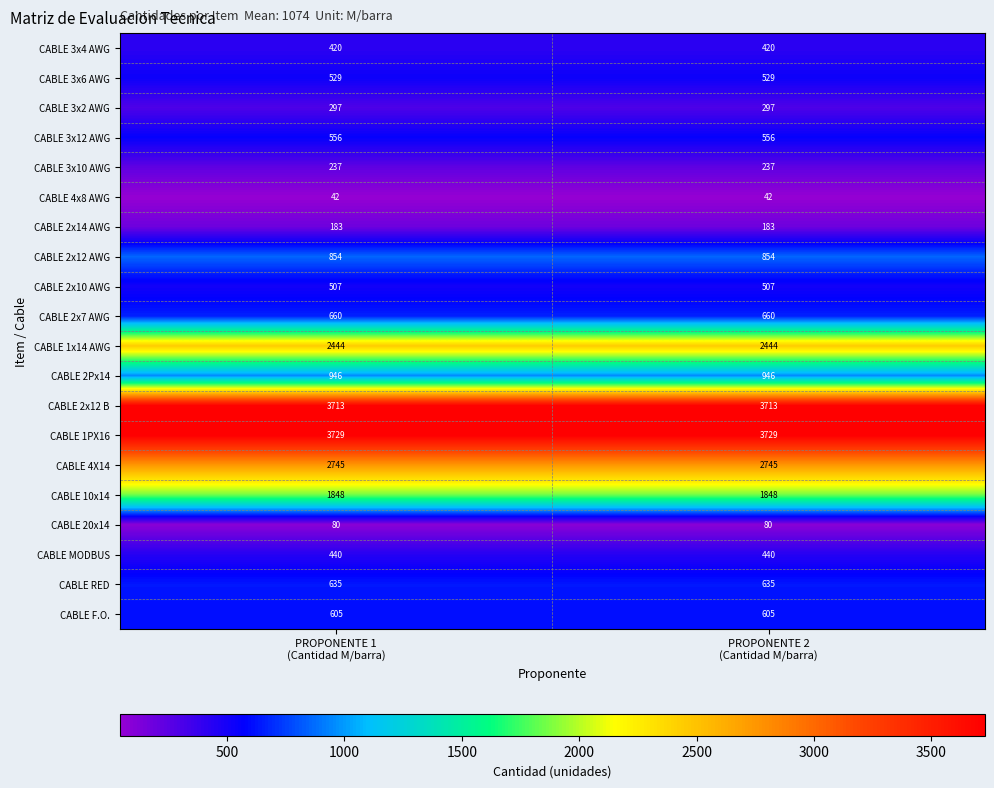

What is the total value across all series at PROPONENTE 1
(Cantidad M/barra)?

21470